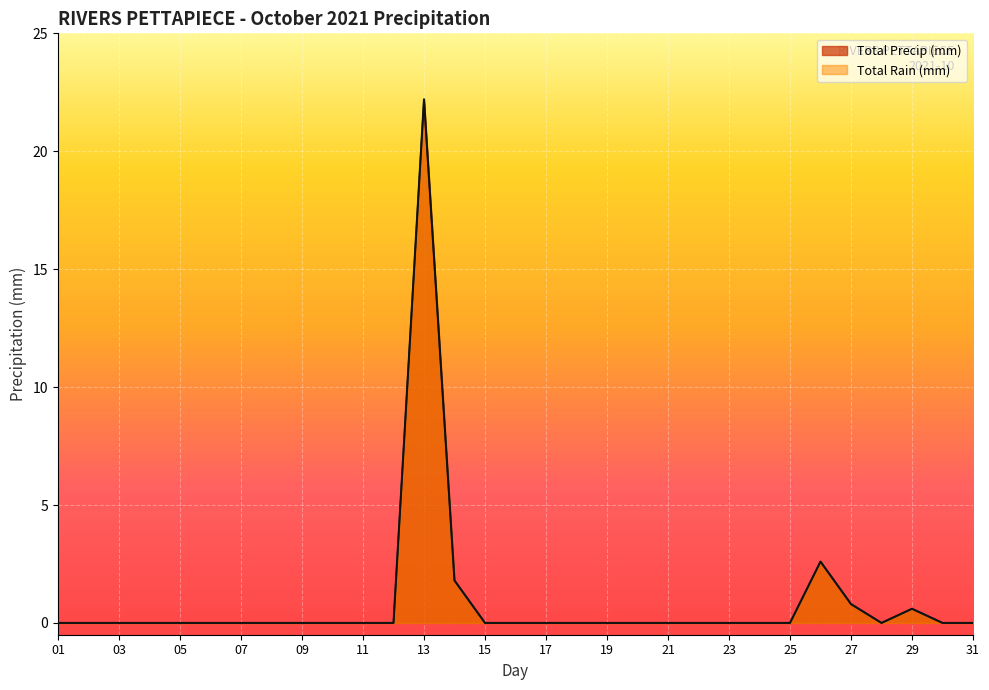

Is it true that Total Rain (mm) equals 0.0 at 31?

True